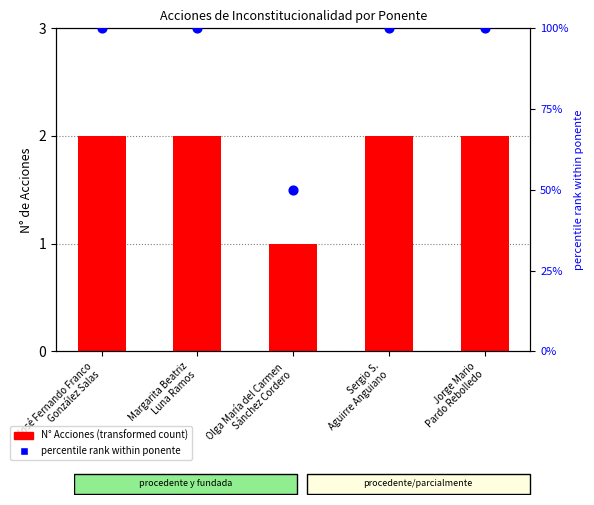

Which series has the largest total across all categories?

percentile rank within ponente